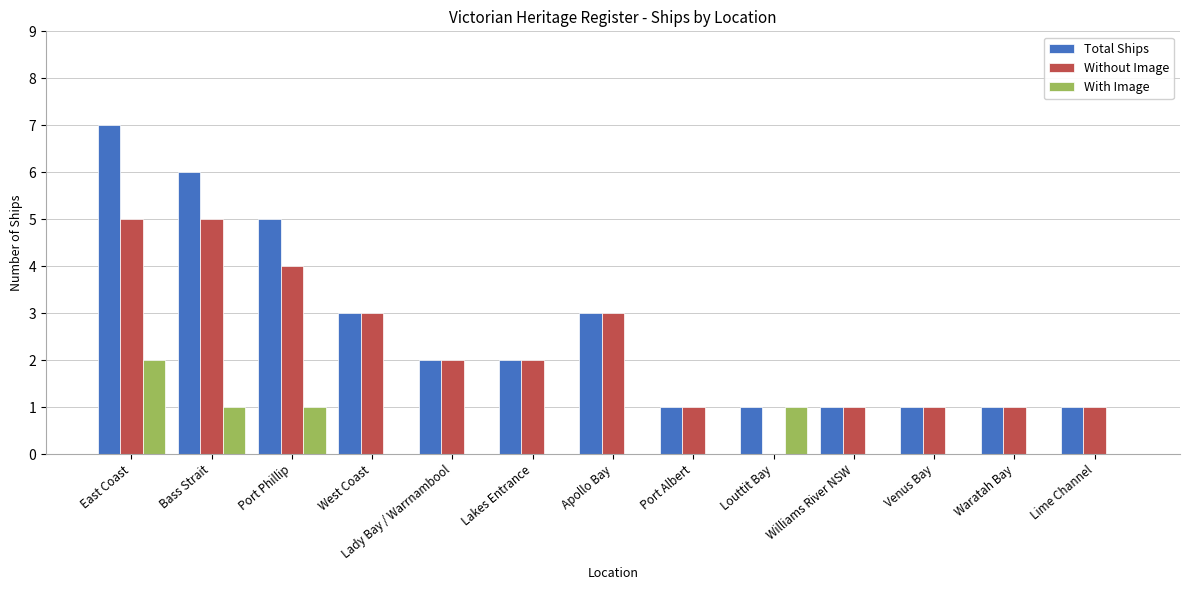

Which category has the highest value in the With Image series?

East Coast